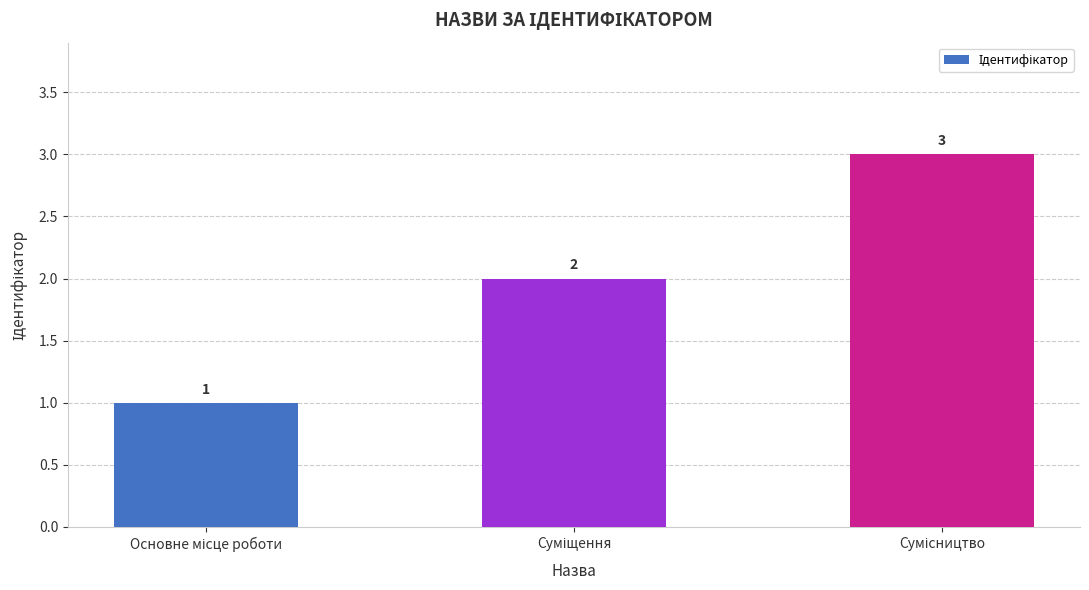

What is the sum of all values?

6